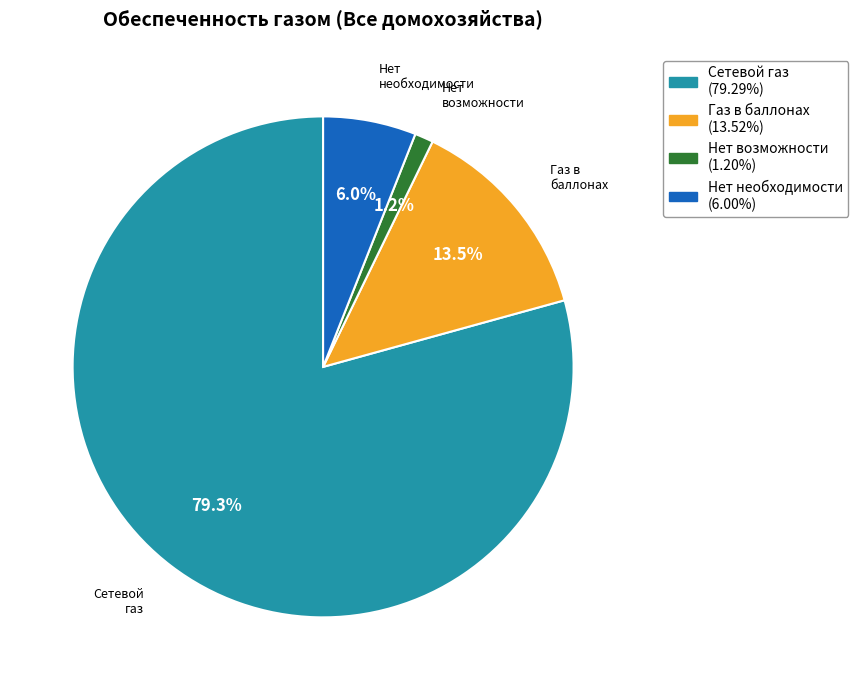

Is the sum of Нет необходимости (6.00%) and Сетевой газ (79.29%) greater than half?

Yes